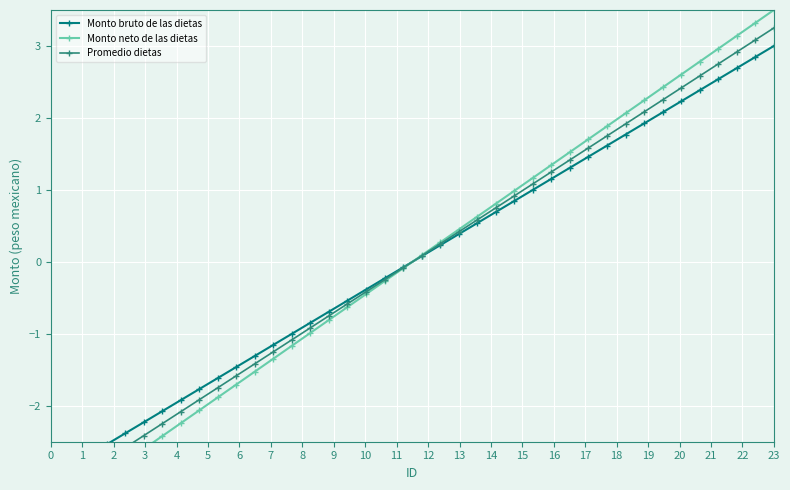

How many data points does each series have?

40